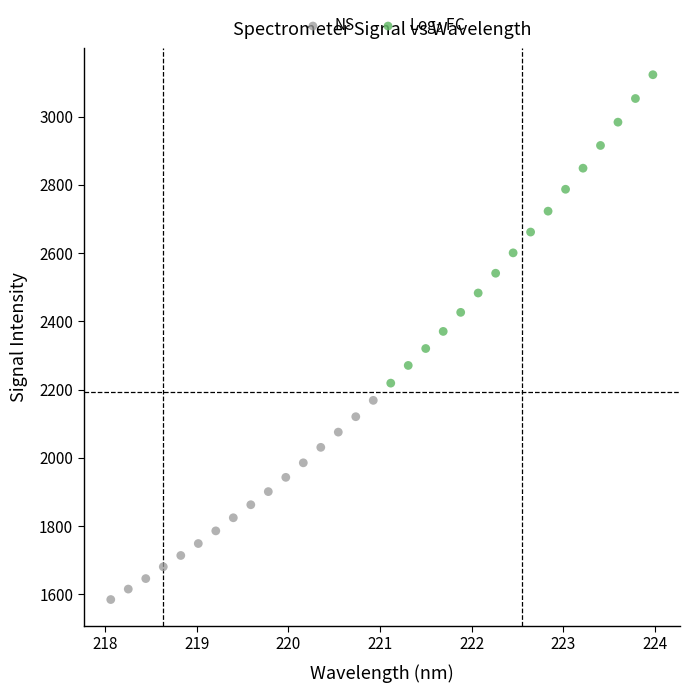

Which series reaches the maximum Y coordinate?

Log$_2$ FC